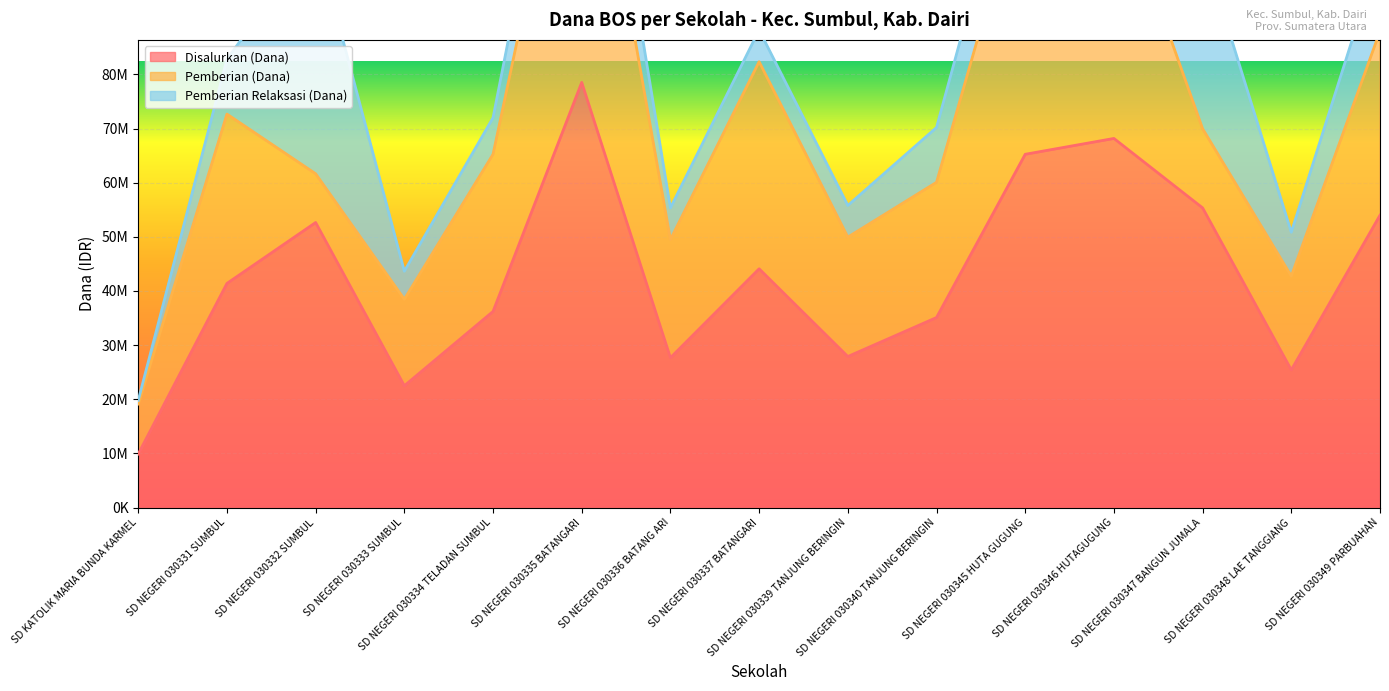

Reading right to left, extract all data points from this chart.

Disalurkan (Dana): 54000000	25425000	55350000	68175000	65250000	35100000	27900000	44100000	27675000	78525000	36225000	22500000	52650000	41400000	9900000
Pemberian (Dana): 33975000	17325000	14625000	47925000	51975000	24975000	22050000	38250000	21825000	63675000	29025000	15975000	9000000	31275000	9225000
Pemberian Relaksasi (Dana): 14625000	8100000	33750000	20250000	13050000	10125000	5850000	5850000	5850000	13050000	6750000	5175000	43650000	10125000	675000